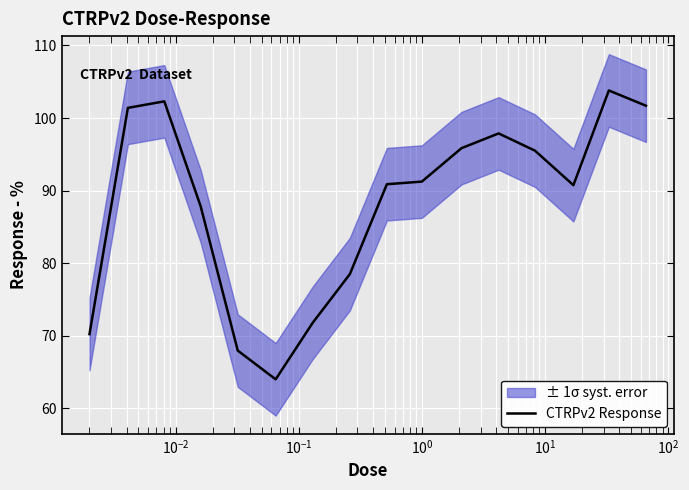

Does the chart display data point markers on the line(s)?

No